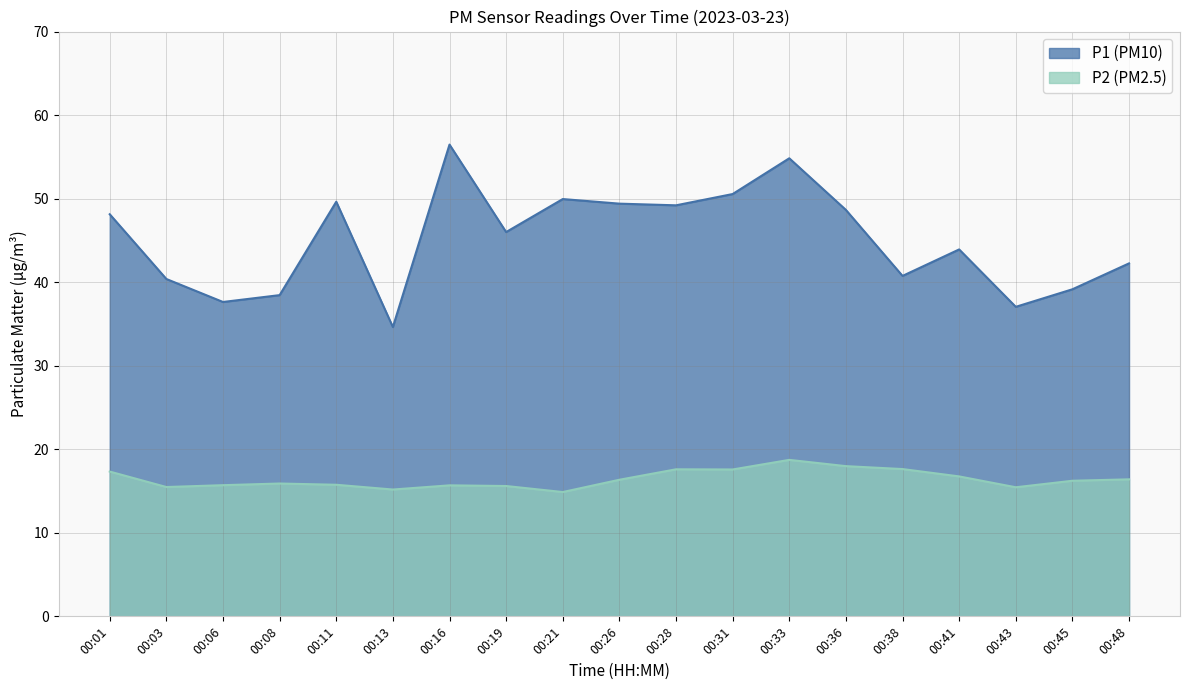

In P1, how many points are higher than both neighbors (excluding endpoints)?

5